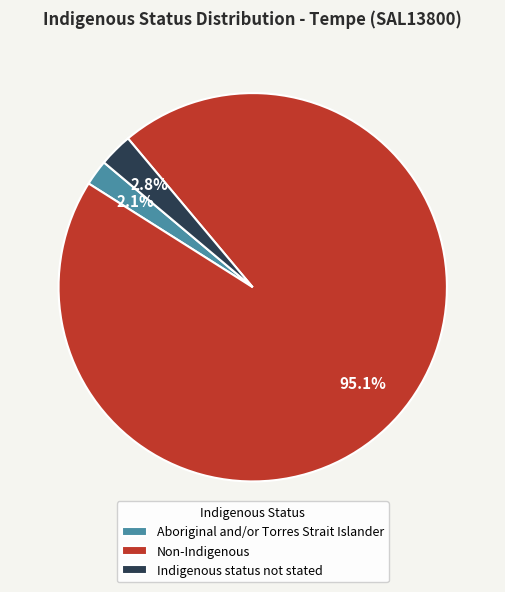

True or false: Aboriginal and/or Torres Strait Islander accounts for 17% of the total.

False